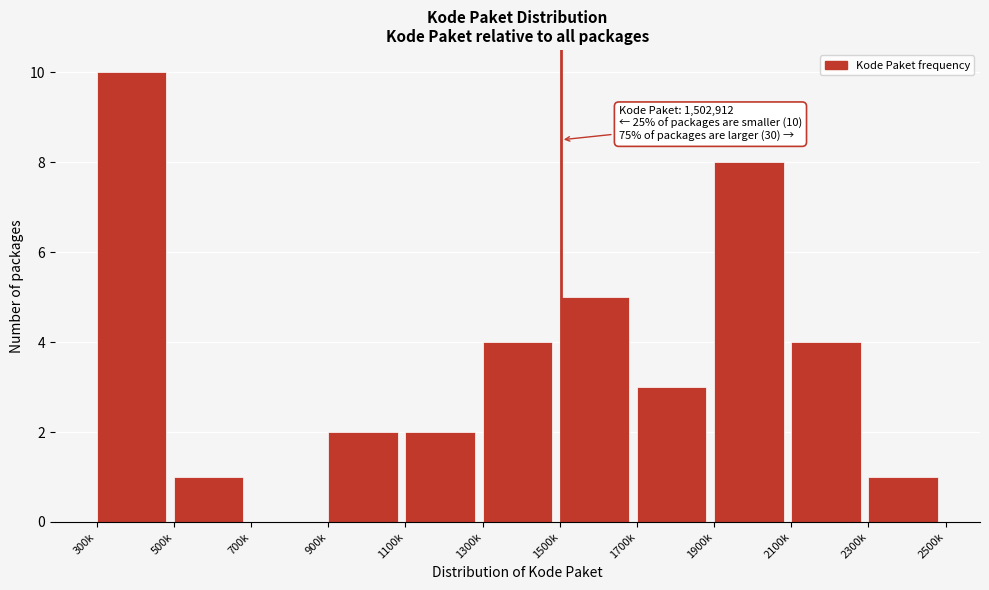

Reading right to left, what are all the values shown in this chart?

2300k=1	2100k=4	1900k=8	1700k=3	1500k=5	1300k=4	1100k=2	900k=2	700k=0	500k=1	300k=10